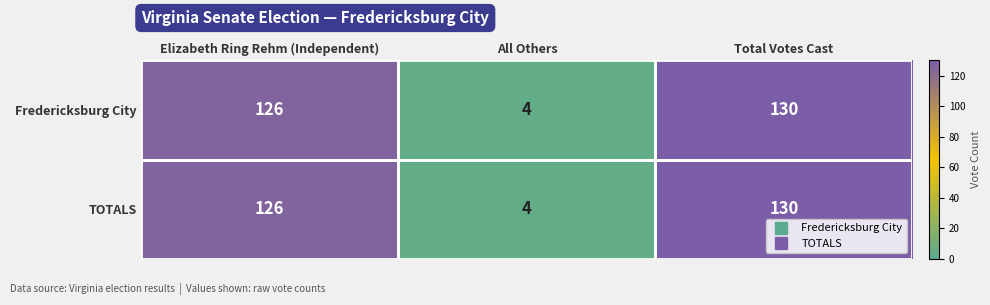

What is the difference between the Fredericksburg City values at Total Votes Cast and Elizabeth Ring Rehm (Independent)?

4